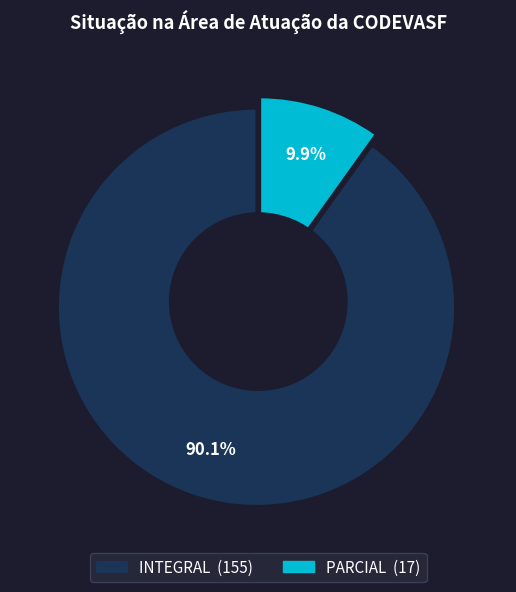

What is the ratio of the value at PARCIAL to the value at INTEGRAL?

0.1